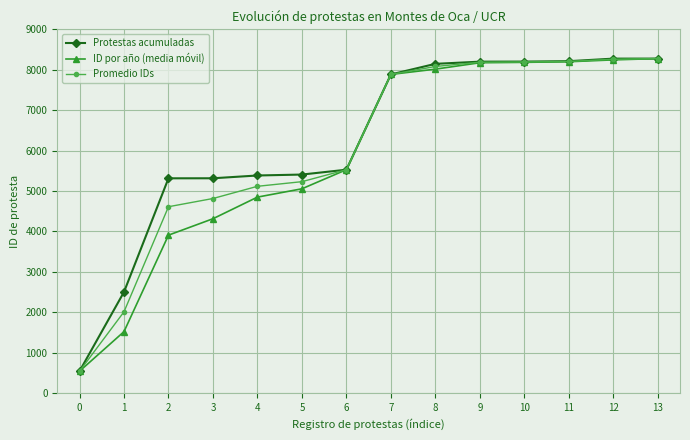

Between 6 and 11, which series saw the biggest shift?

Protestas acumuladas